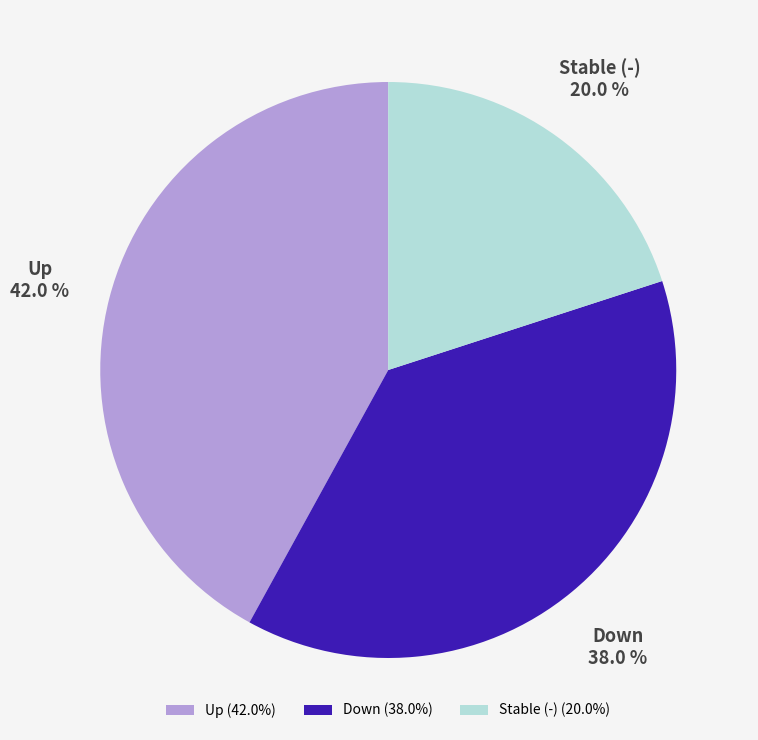

What percentage do Up and Stable (-) together represent?

62.0%